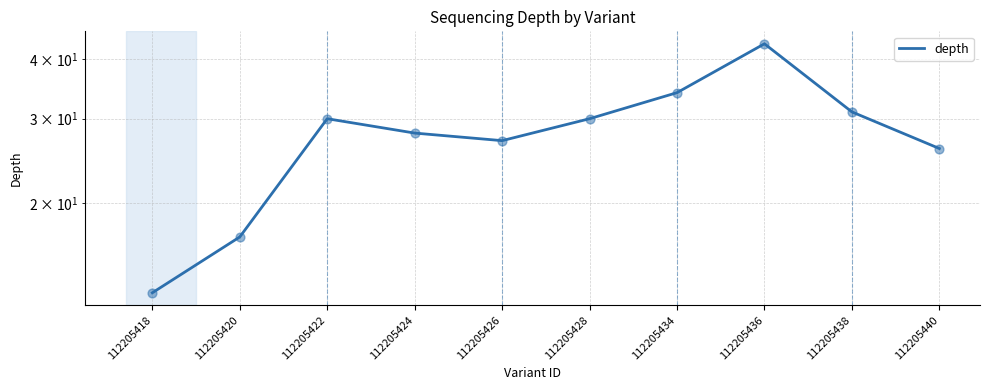

Between 112205440 and 112205418, which is larger?

112205440